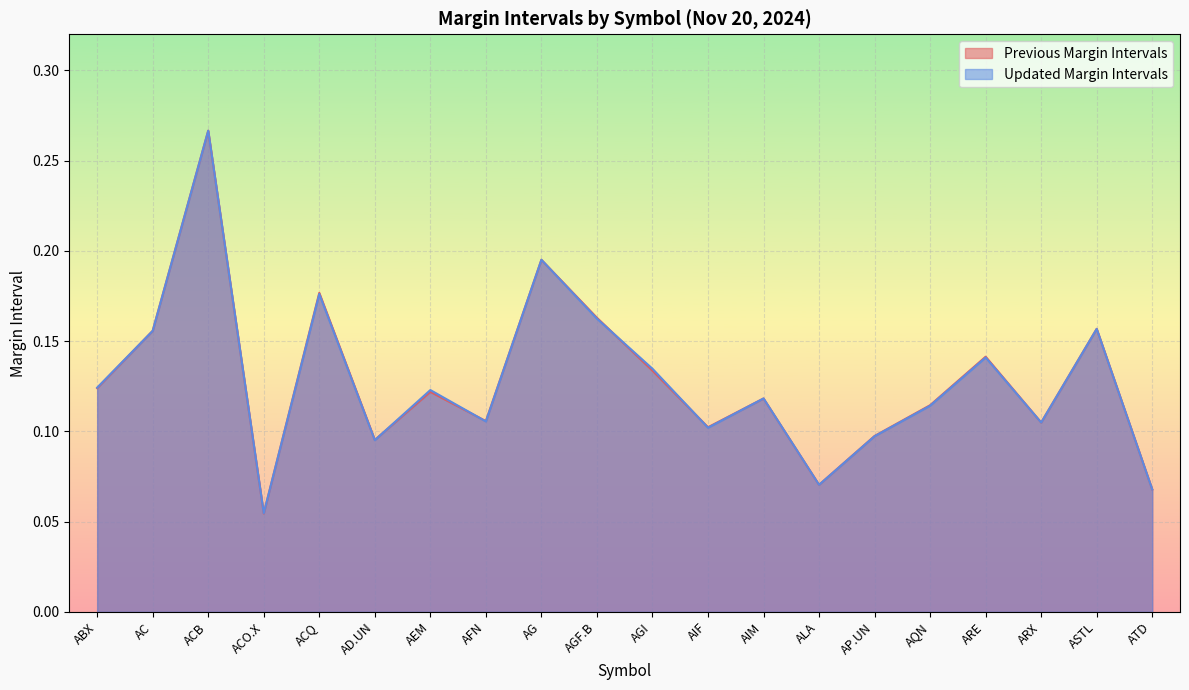

How many series are shown in this chart?

2